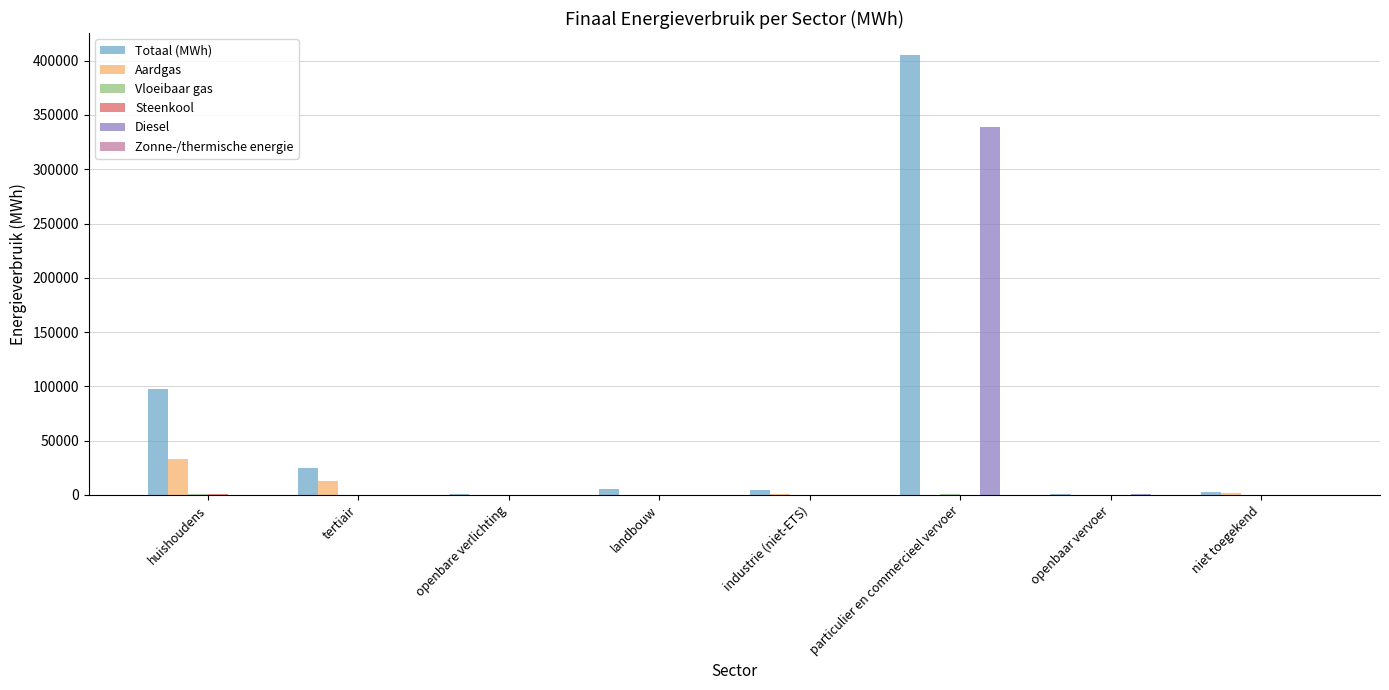

Between huishoudens and landbouw, which series saw the biggest shift?

Totaal (MWh)